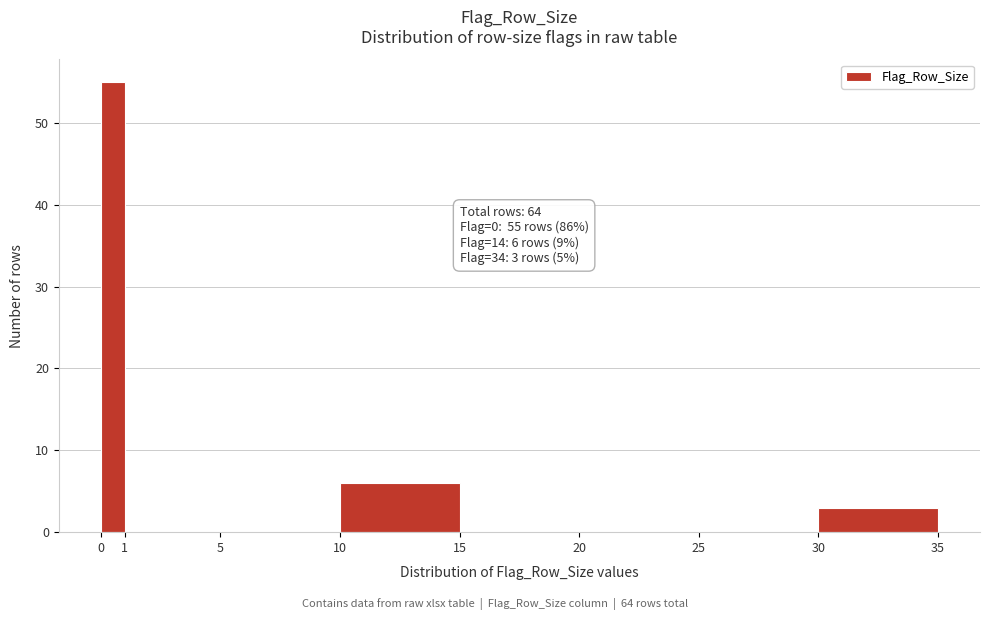

Which range on the x-axis has the tallest bar?

0 to 1